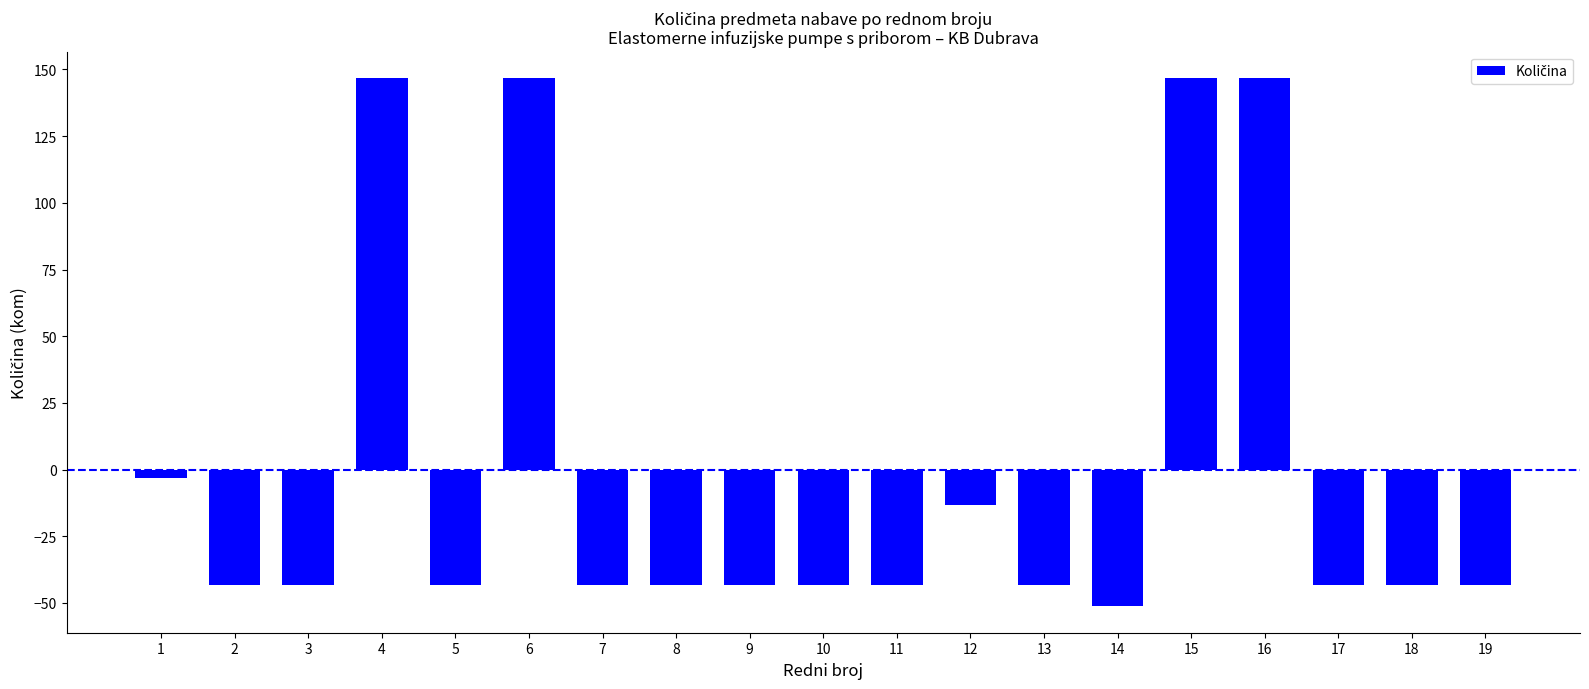

Reading left to right, list all the values displayed in this chart.

-3.3	-43.3	-43.3	146.7	-43.3	146.7	-43.3	-43.3	-43.3	-43.3	-43.3	-13.3	-43.3	-51.3	146.7	146.7	-43.3	-43.3	-43.3